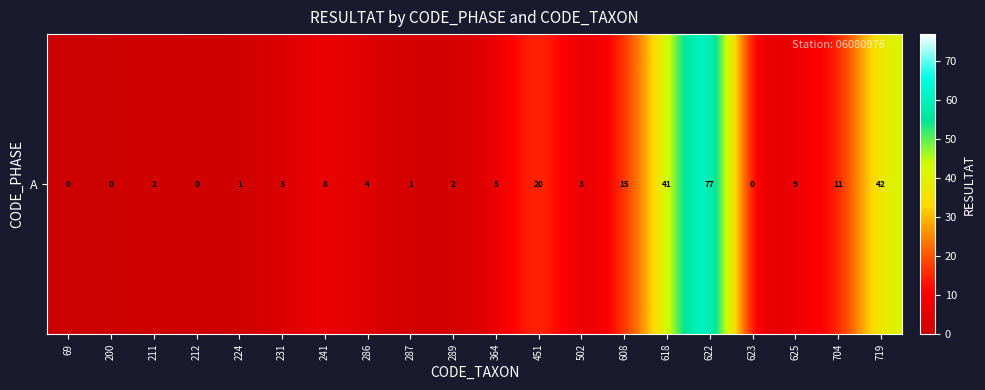

How many positive values are there?

16